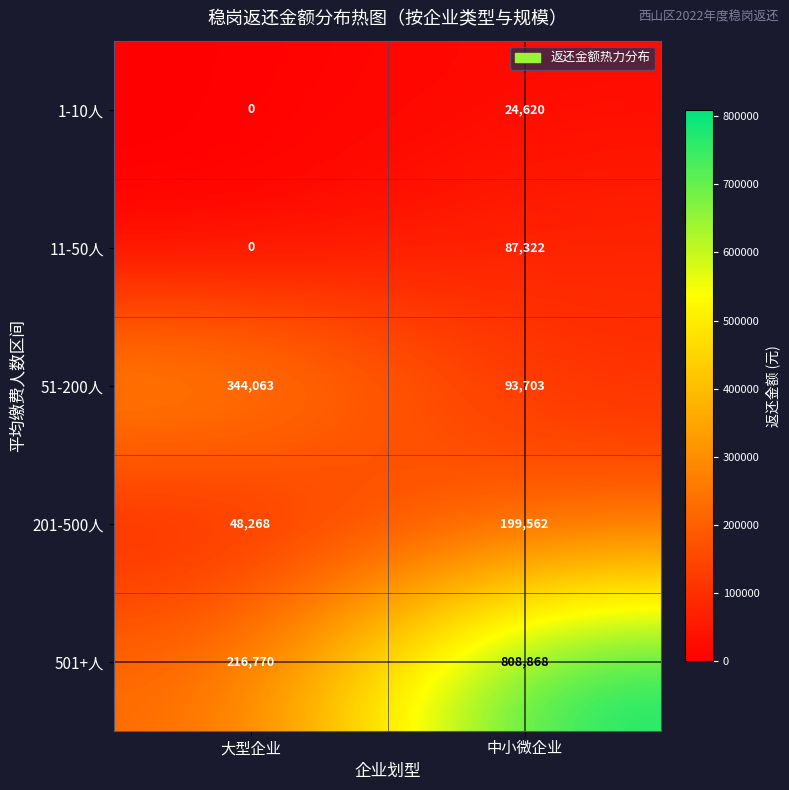

Count the number of categories in the chart.

2